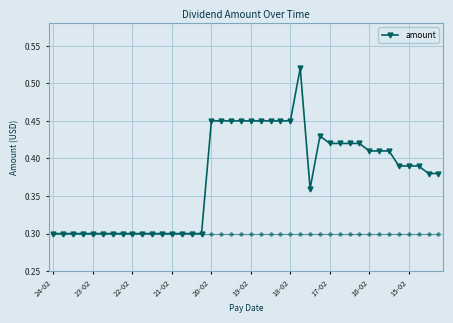

What is the sum of all values?

15.0